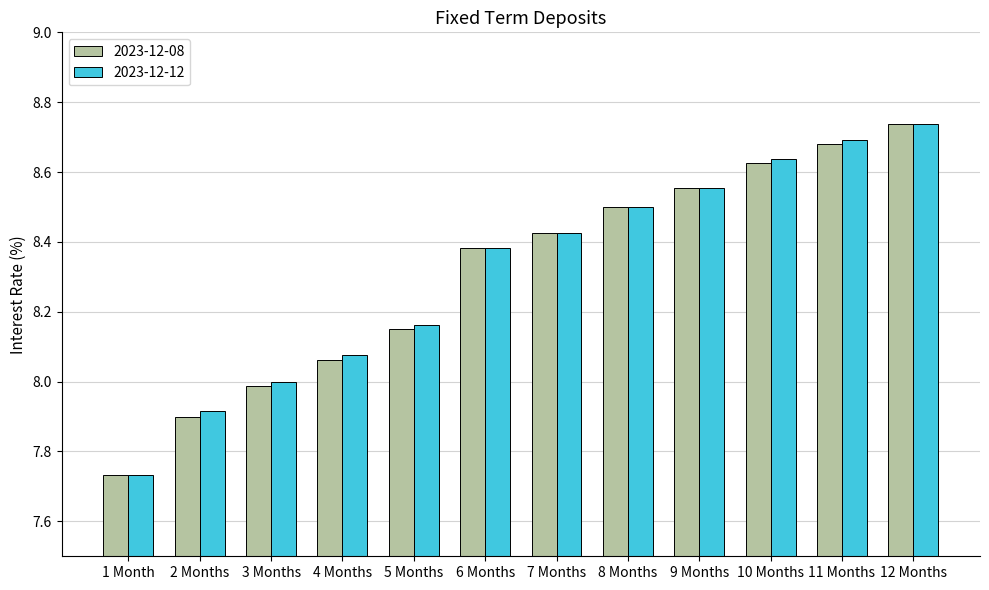

Is the value of 2023-12-08 at 10 Months greater than the value of 2023-12-12 at 4 Months?

Yes